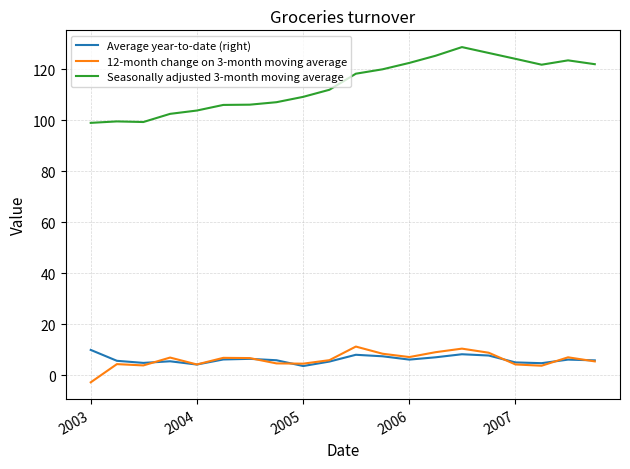

In Average year-to-date (right), how many points are lower than both neighbors (excluding endpoints)?

5